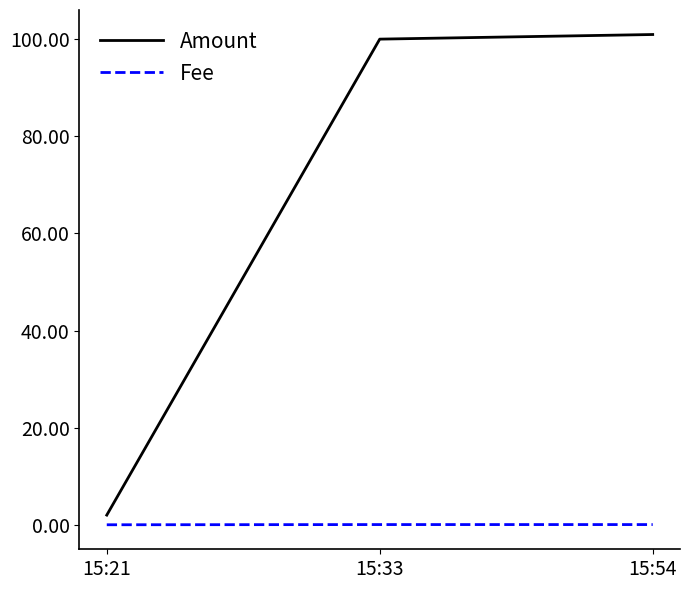

Which series has the largest range (max minus min)?

Amount